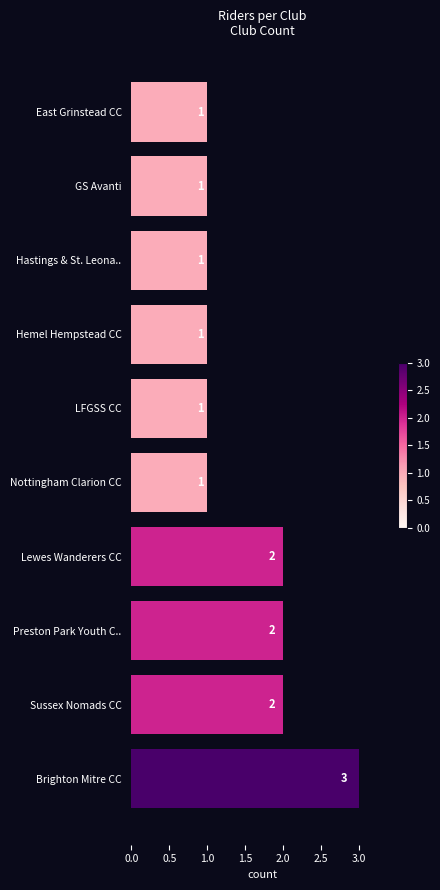

The value at LFGSS CC is 1. True or false?

True